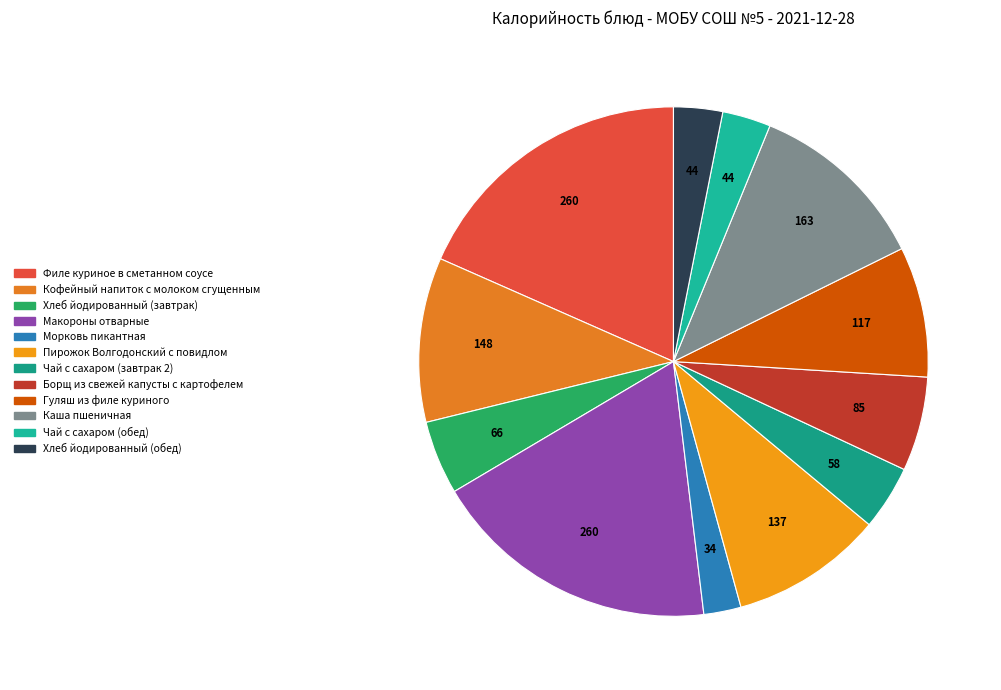

How many segments does this pie chart have?

12